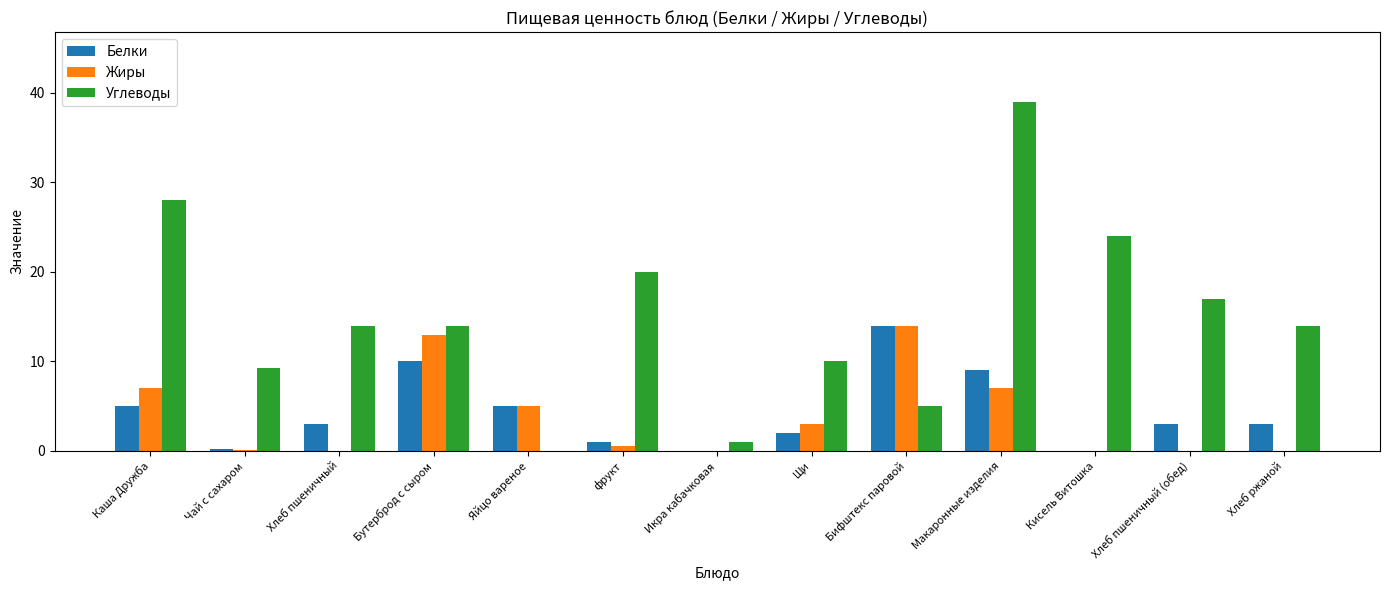

What is the maximum value for Жиры?

14.0